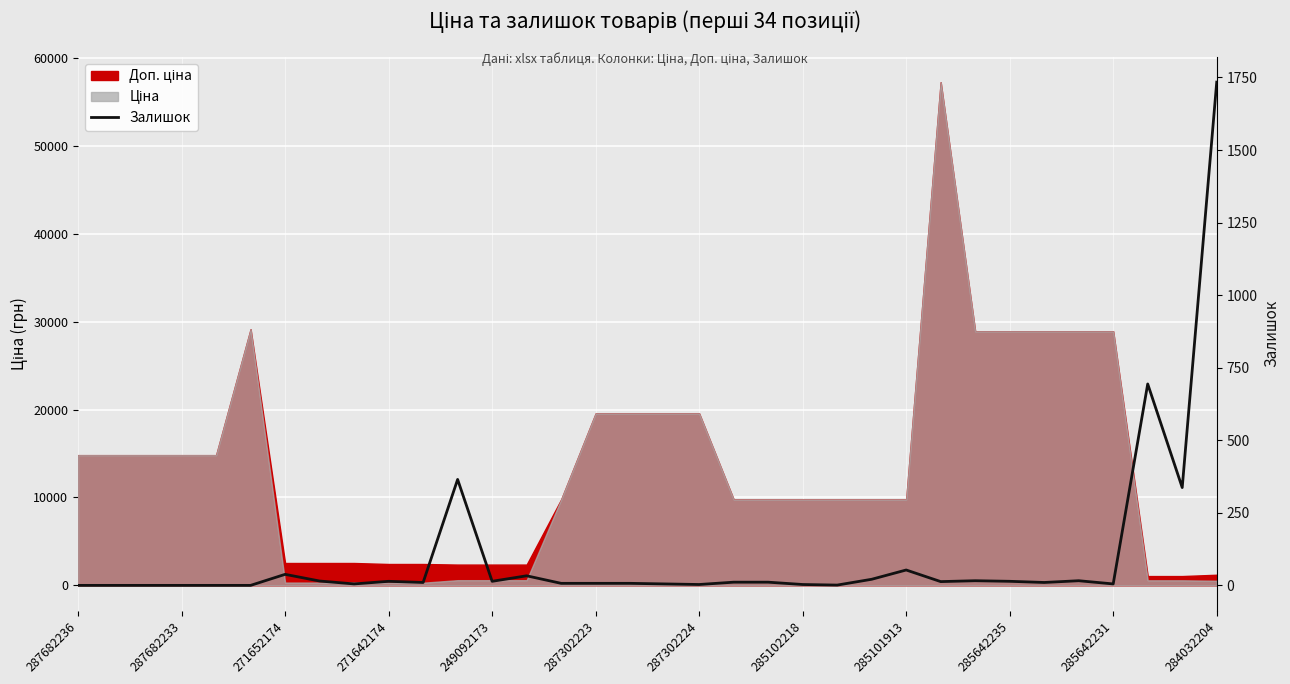

How many positive values are there?

28